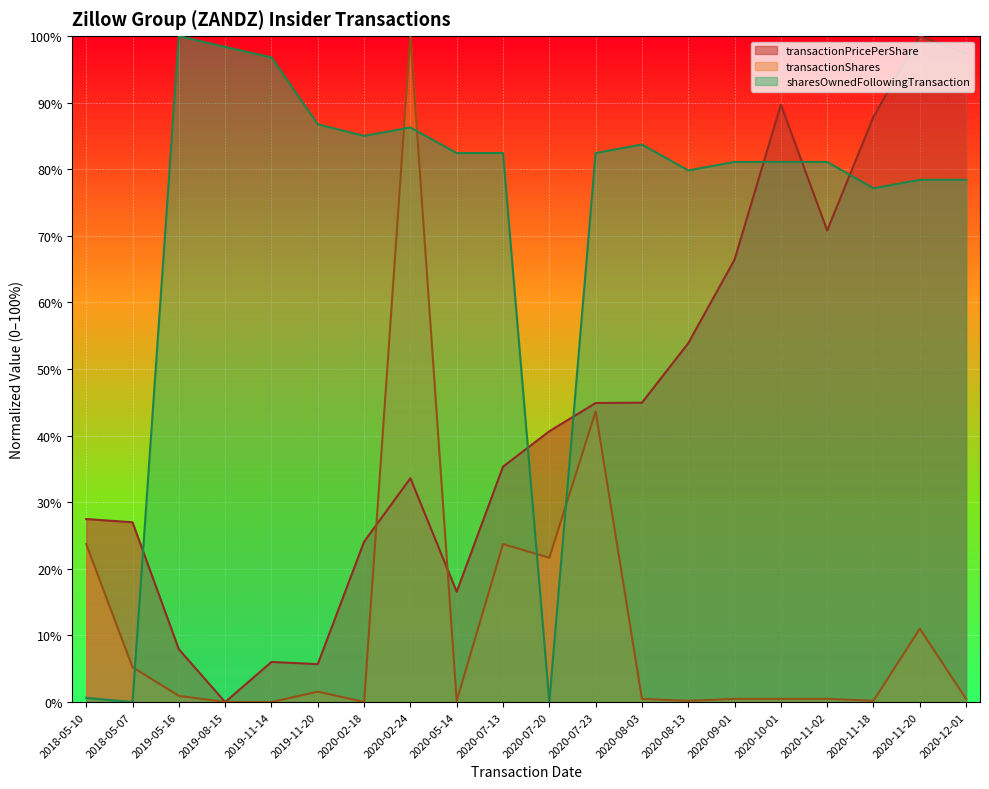

What is the total value across all series at 2020-10-01?

171.3